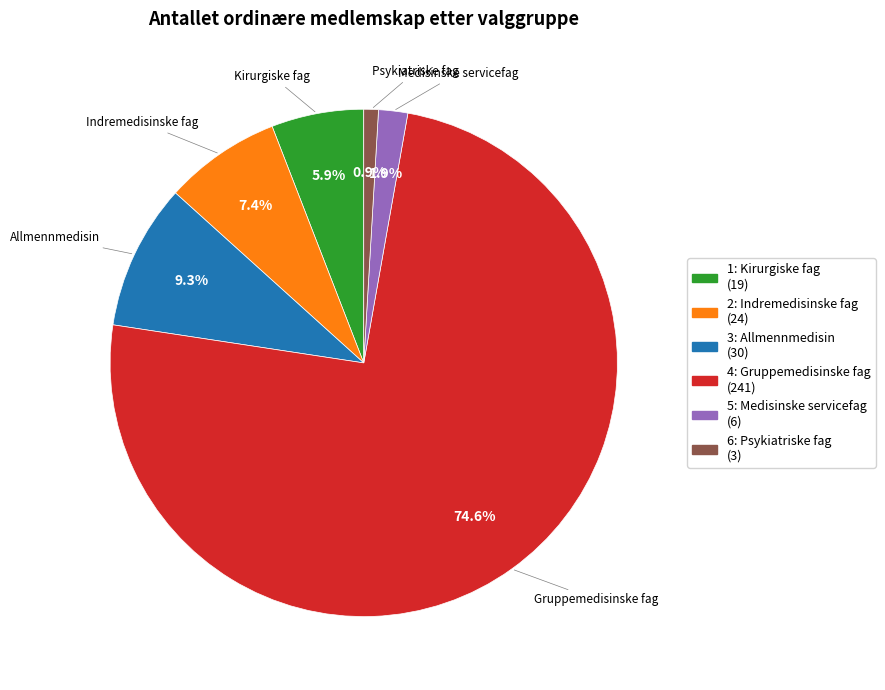

True or false: 1: Kirurgiske fag accounts for 21% of the total.

False